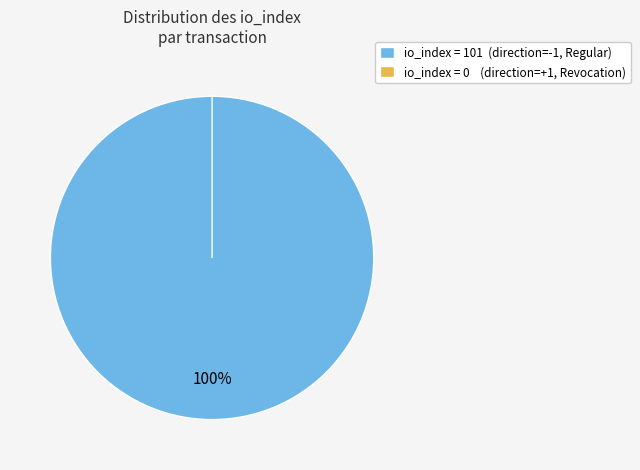

To the nearest percent, what percentage of the pie is direction=-1 (io_index=101)?

100%